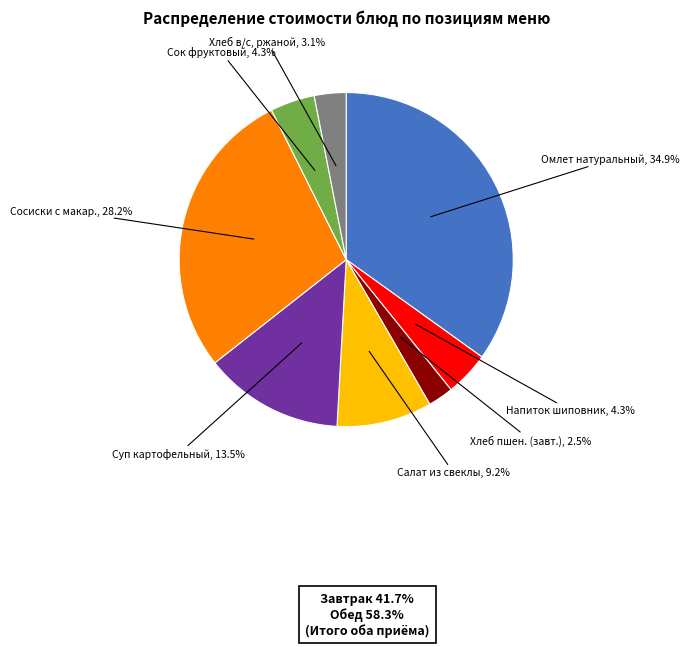

Is there any slice that represents more than half of the pie?

No